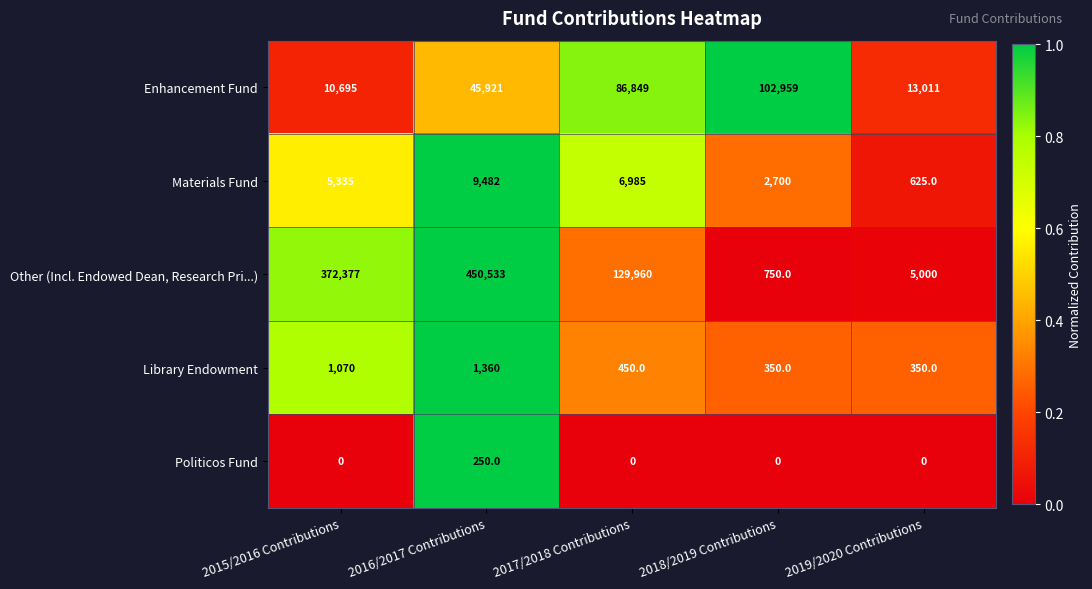

Reading left to right, what are all the values shown in this chart?

Enhancement Fund: 2015/2016 Contributions=10695	2016/2017 Contributions=45921	2017/2018 Contributions=86849	2018/2019 Contributions=102959	2019/2020 Contributions=13011
Materials Fund: 2015/2016 Contributions=5335	2016/2017 Contributions=9482	2017/2018 Contributions=6985	2018/2019 Contributions=2700	2019/2020 Contributions=625
Other (Incl. Endowed Dean, Research Pri...): 2015/2016 Contributions=372377	2016/2017 Contributions=450533	2017/2018 Contributions=129960	2018/2019 Contributions=750	2019/2020 Contributions=5000
Library Endowment: 2015/2016 Contributions=1070	2016/2017 Contributions=1360	2017/2018 Contributions=450	2018/2019 Contributions=350	2019/2020 Contributions=350
Politicos Fund: 2015/2016 Contributions=0	2016/2017 Contributions=250	2017/2018 Contributions=0	2018/2019 Contributions=0	2019/2020 Contributions=0